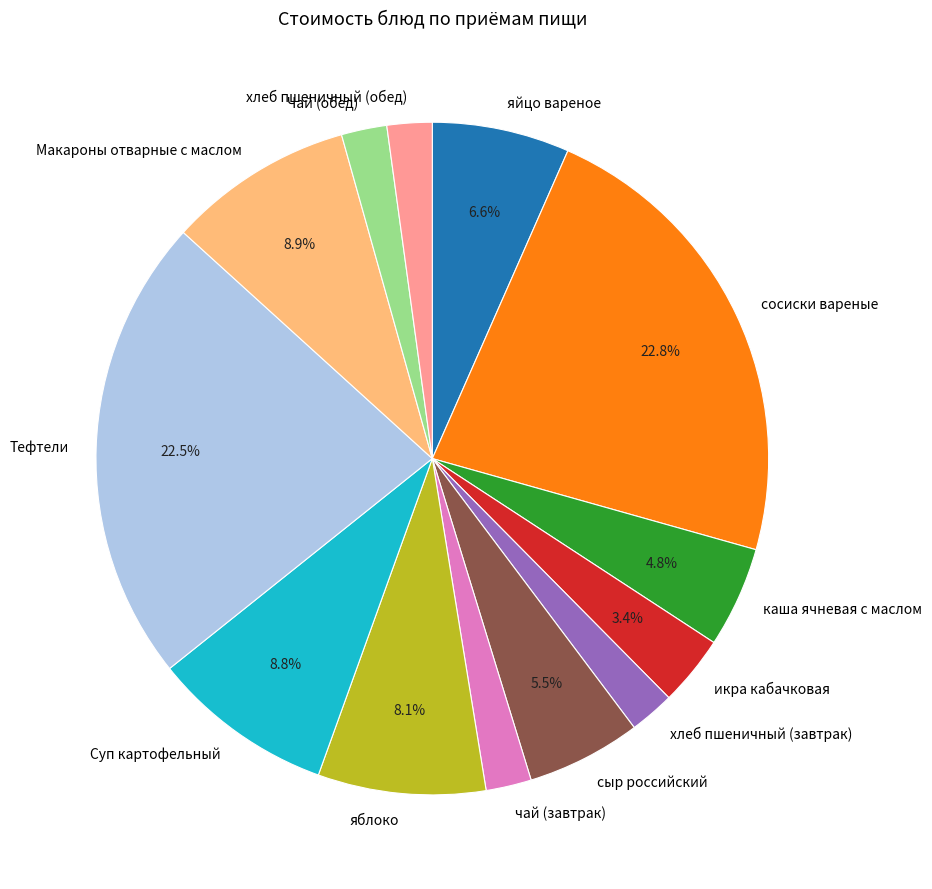

Does чай (завтрак) account for over 50% of the chart?

No